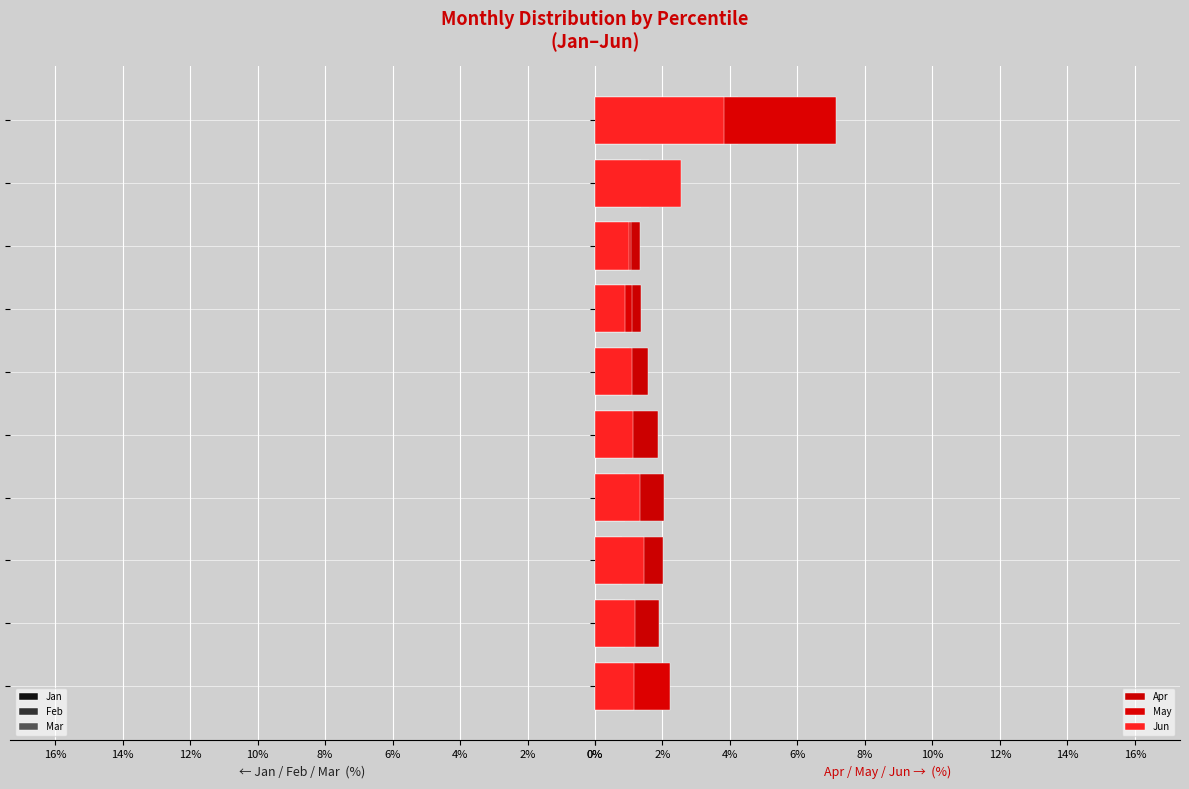

Rank the series at 4% from highest to lowest value.

Apr, Jun, May, Feb, Mar, Jan